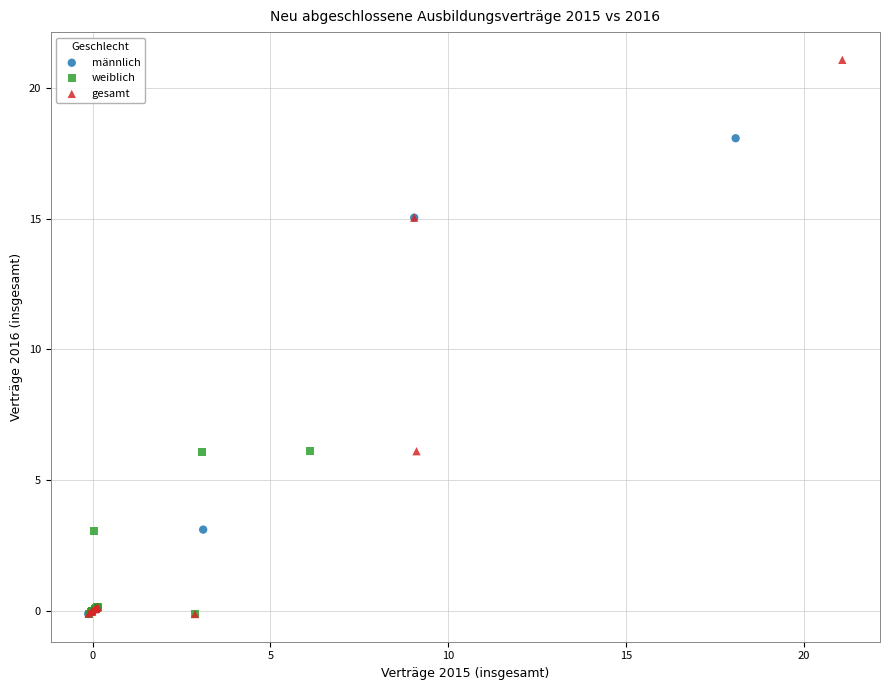

Which series reaches the maximum Y coordinate?

gesamt